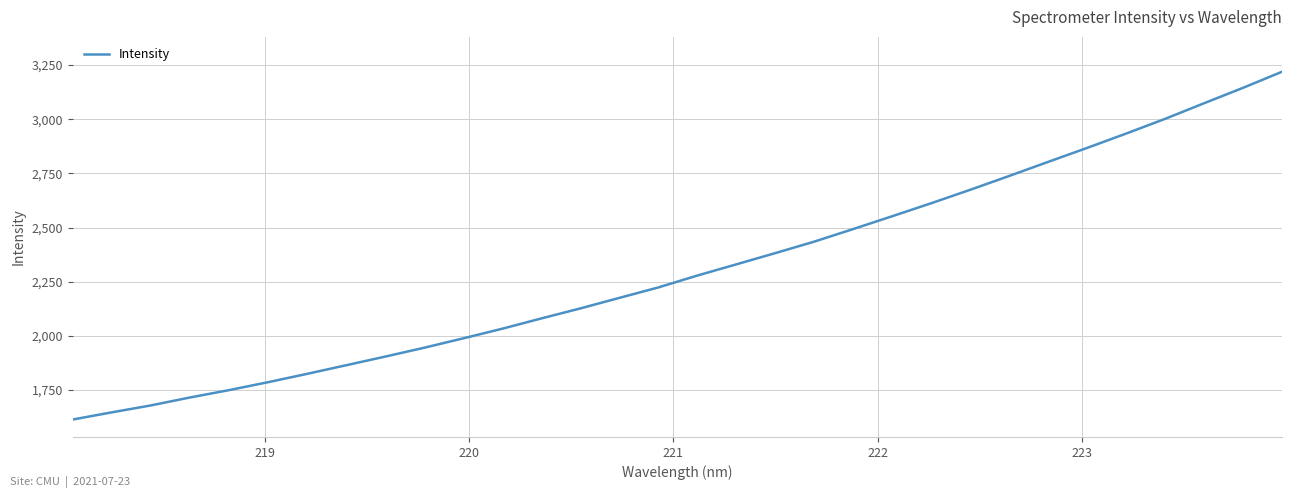

What is the maximum value shown in the chart?

3219.3